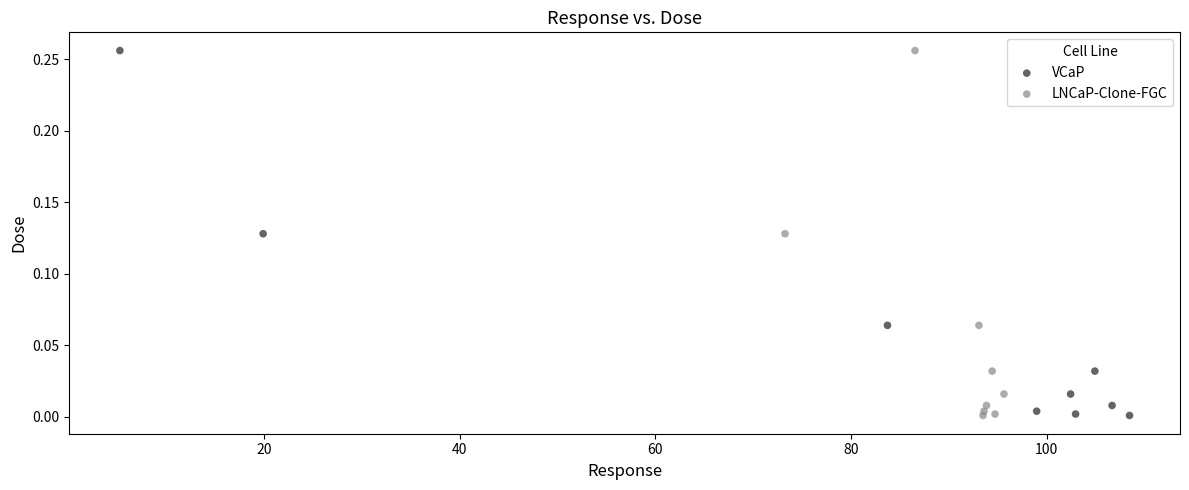

What are all the series names shown in the legend?

VCaP, LNCaP-Clone-FGC